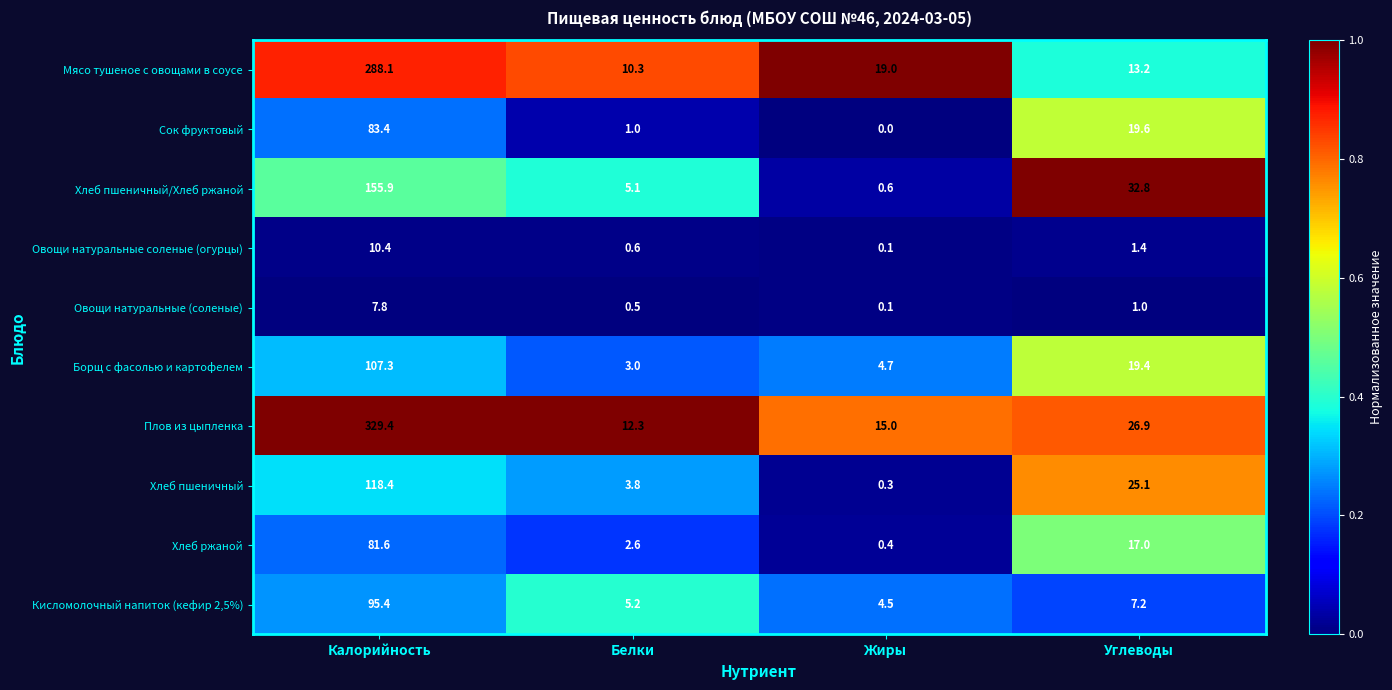

What is the sum of all Хлеб пшеничный values?

147.6